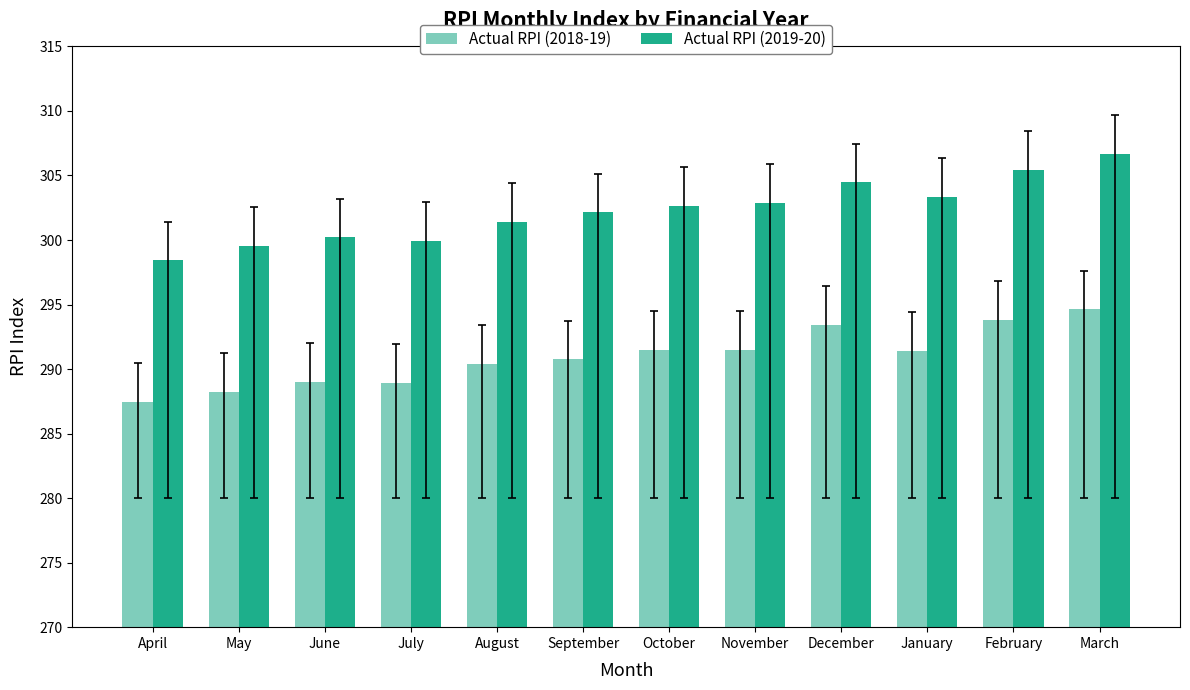

Which series has the largest total across all categories?

Actual RPI (2019-20)